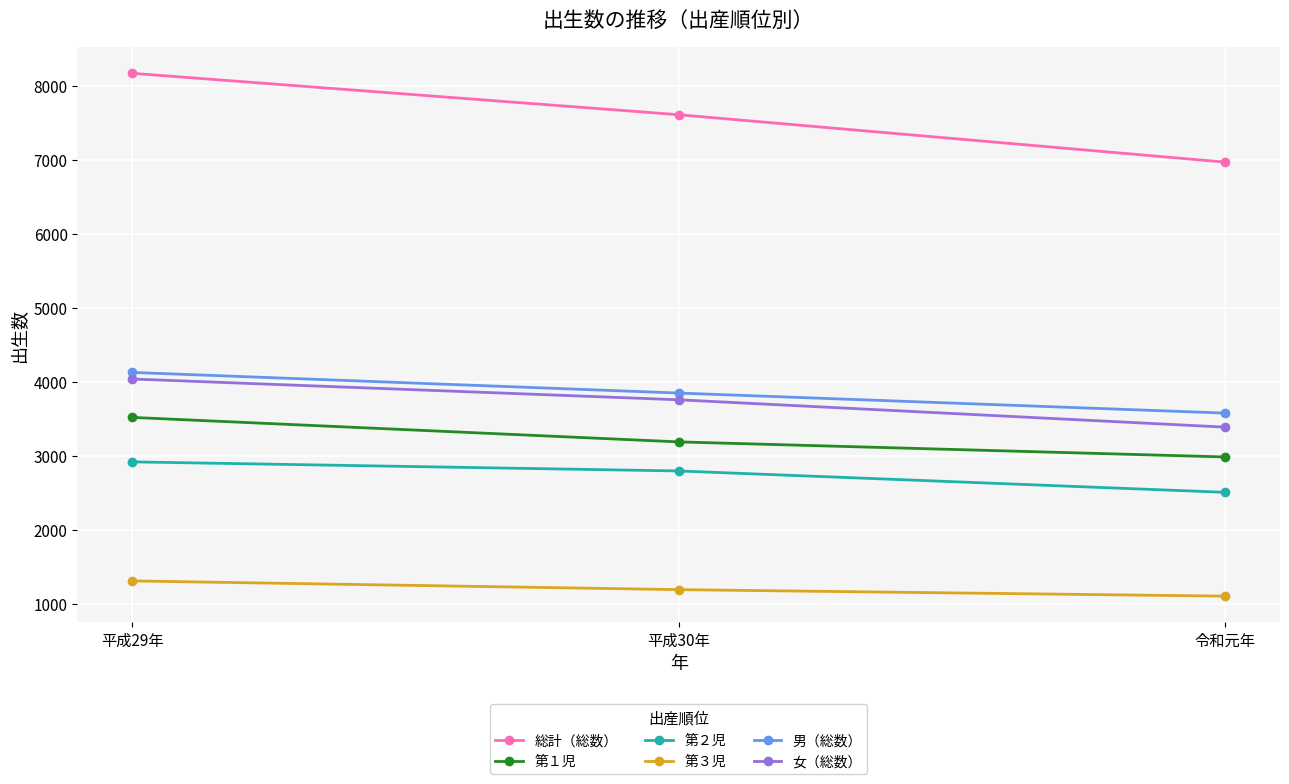

Which series has the largest range (max minus min)?

総計（総数）